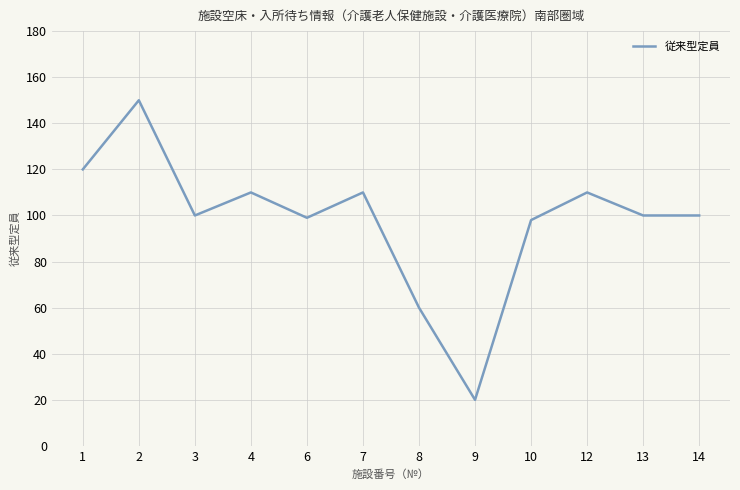

Which has a higher value, 7 or 13?

7